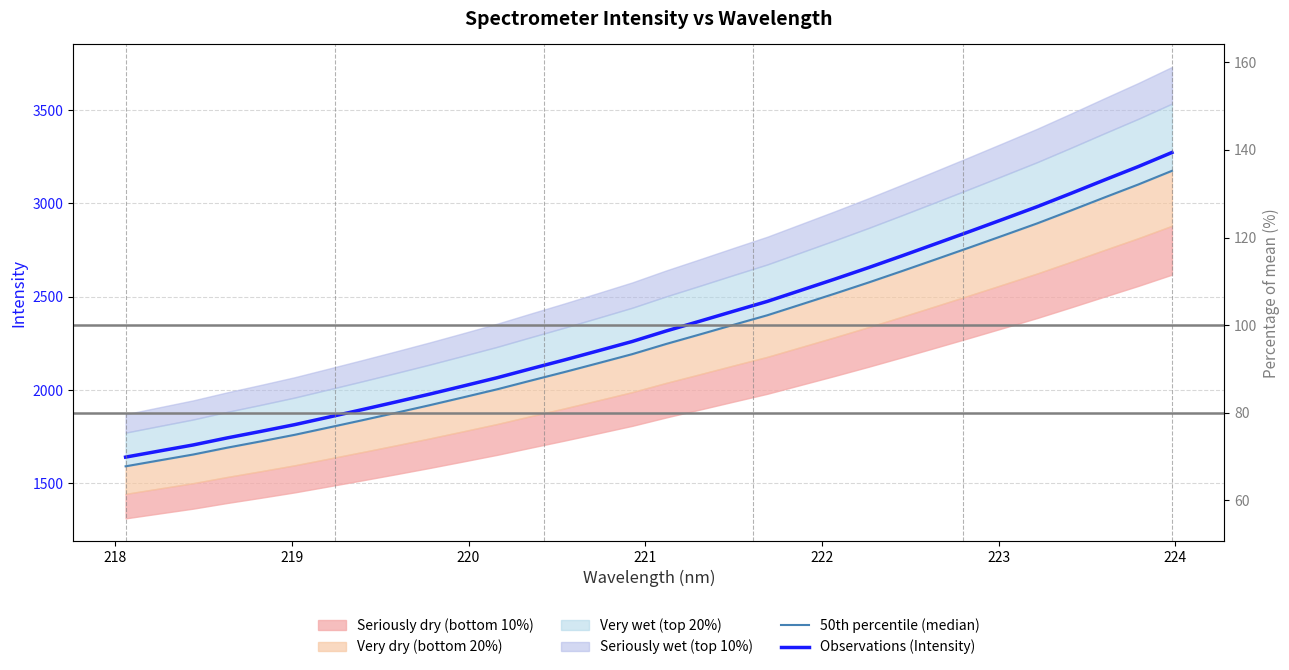

At how many categories does at least one series exceed 3176?

2